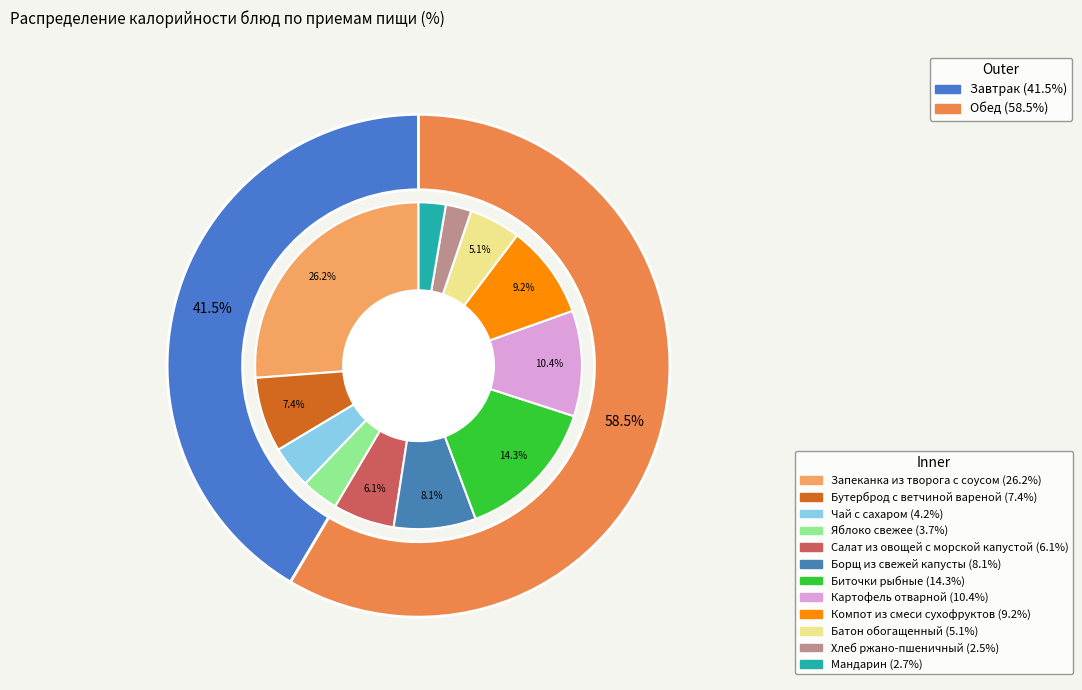

The Компот из смеси сухофруктов slice represents 1% of the pie. True or false?

False